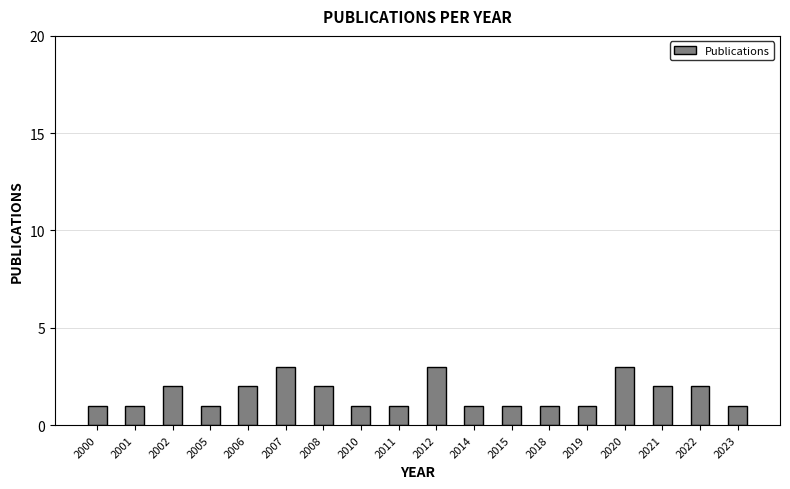

Reading right to left, list all the values displayed in this chart.

2023=1	2022=2	2021=2	2020=3	2019=1	2018=1	2015=1	2014=1	2012=3	2011=1	2010=1	2008=2	2007=3	2006=2	2005=1	2002=2	2001=1	2000=1